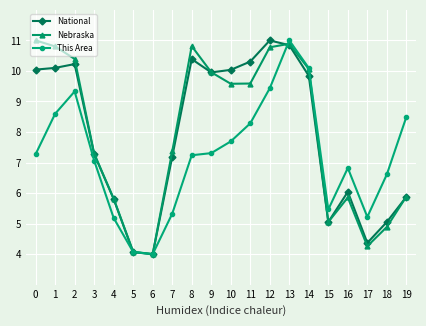

Between 1 and 8, which series saw the biggest shift?

This Area